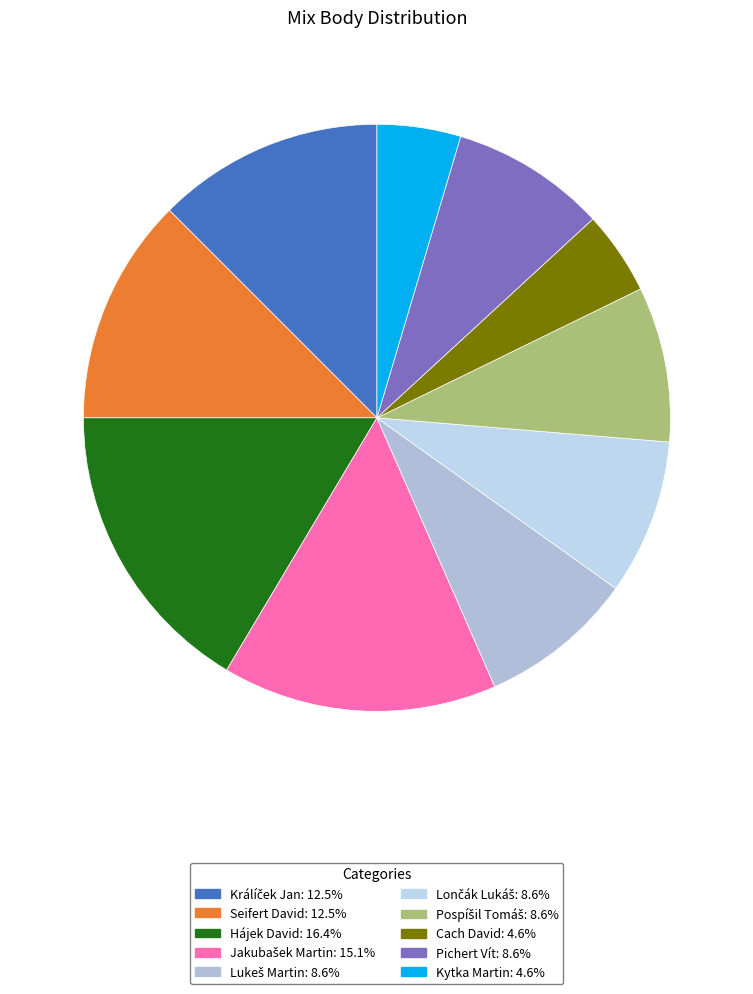

To the nearest percent, what portion does Králíček Jan represent?

12%